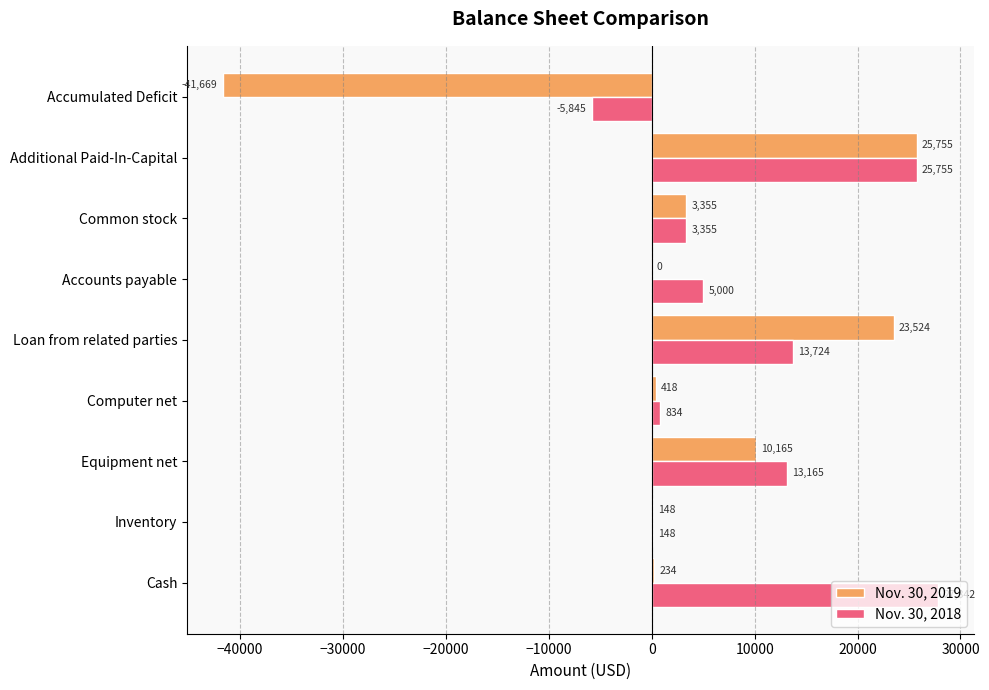

What is the total value across all series at Accumulated Deficit?

-47514